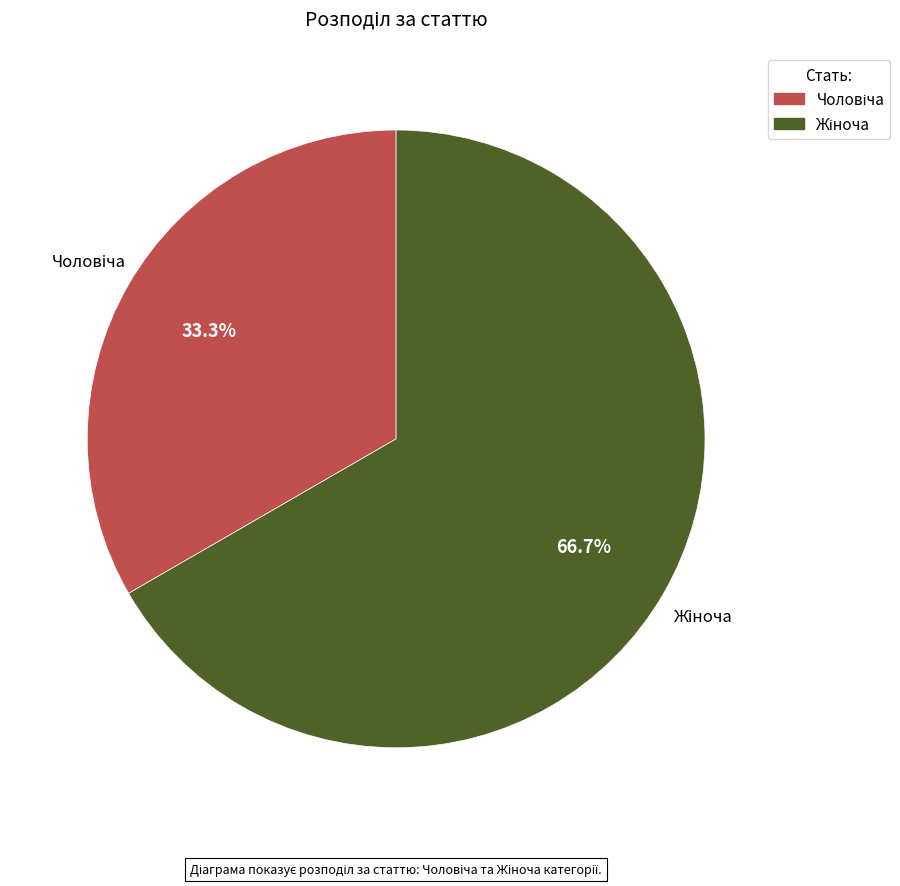

How many slices are in this pie chart?

2